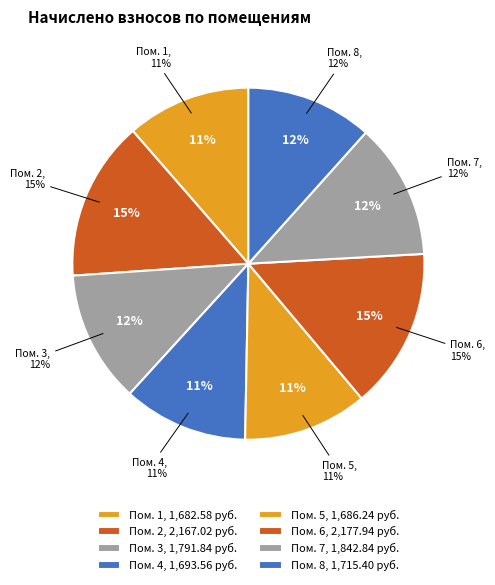

How many segments does this pie chart have?

8